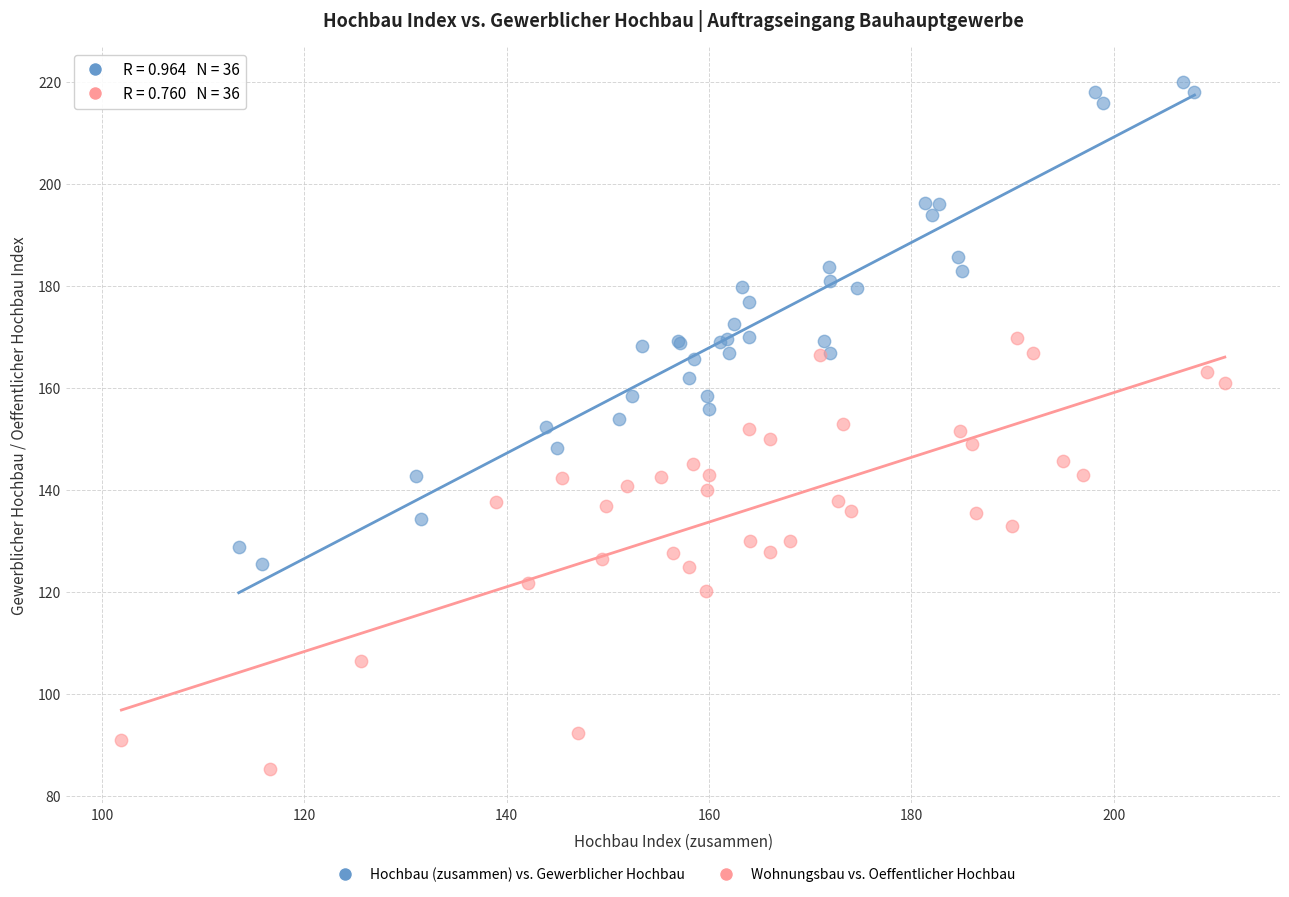

Which series contains the highest Y value?

Hochbau (zusammen) vs. Gewerblicher Hochbau